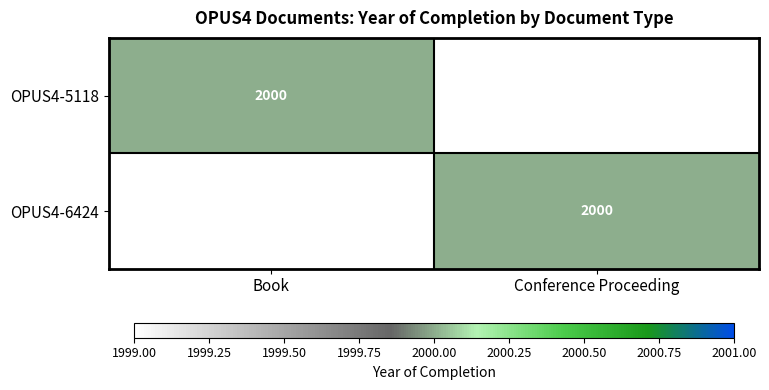

Is it true that OPUS4-6424 equals 828 at Conference Proceeding?

False